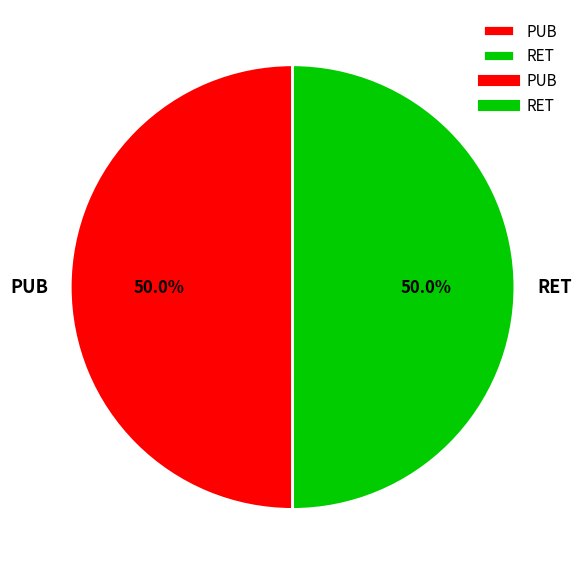

Combined, what portion of the pie is RET and PUB?

100.0%